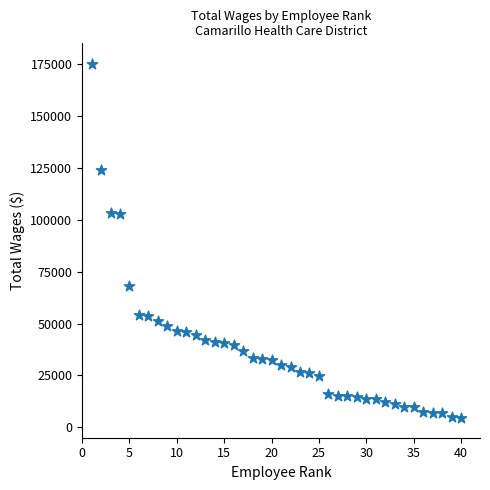

What is the range of Y values (max minus min)?

170773